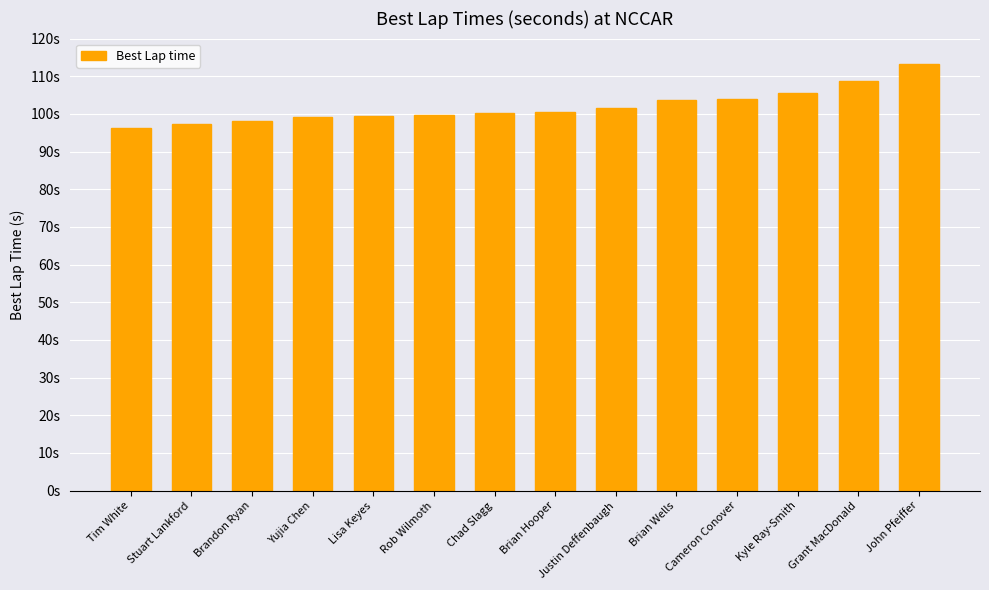

Are the bars horizontal?

No